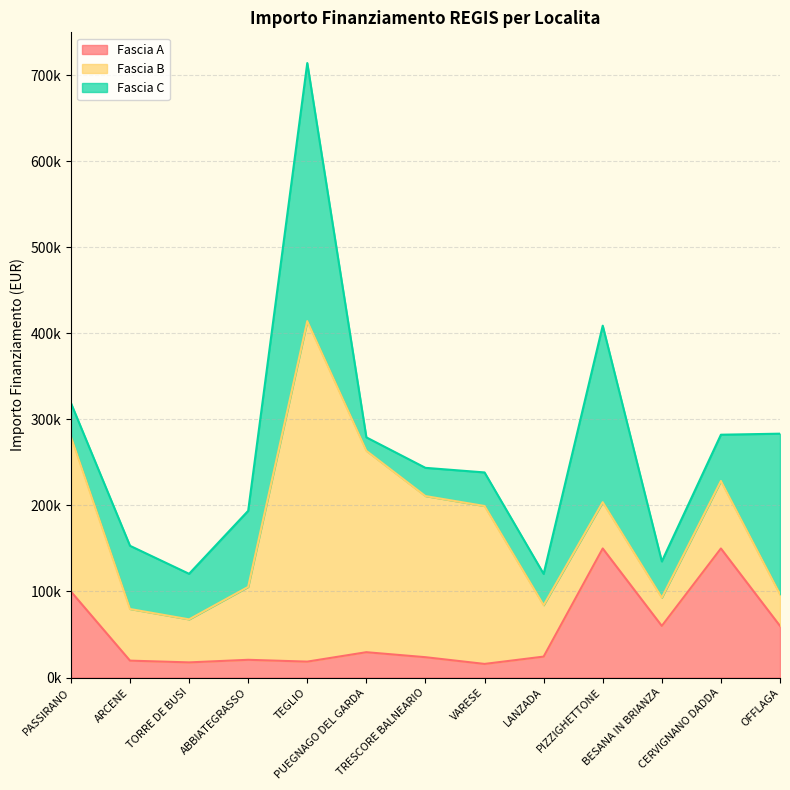

What is the sum of the Fascia B values at PUEGNAGO DEL GARDA and ARCENE?

294000.0